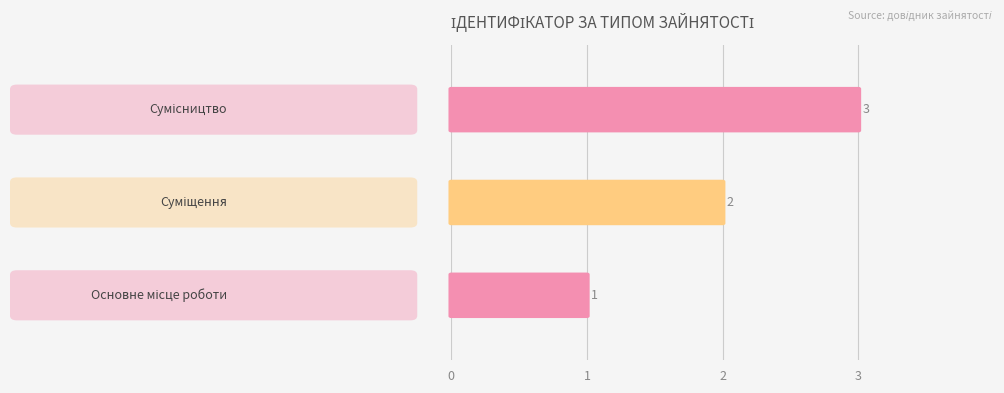

True or false: the data shows 2 at 2.

False